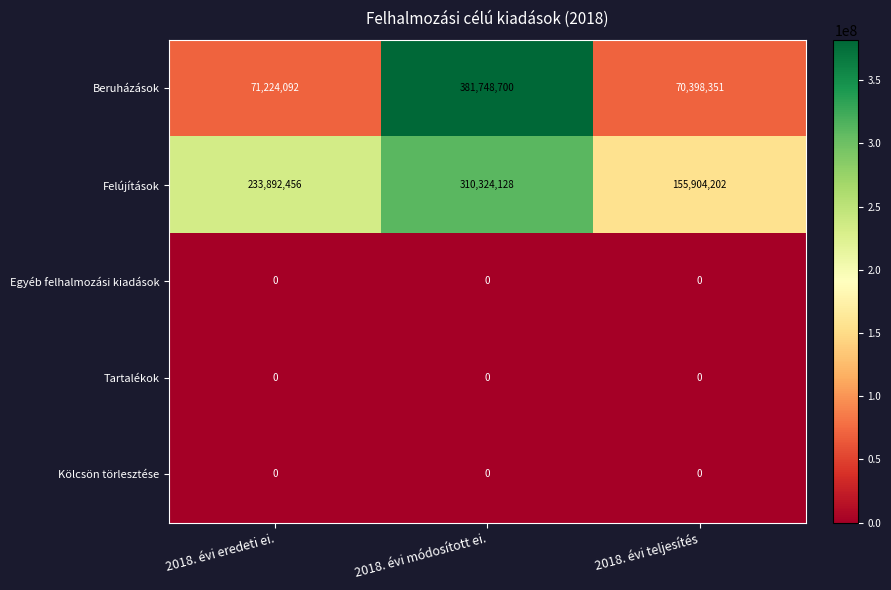

List the labels in order of Felújítások value, largest first.

2018. évi módosított ei., 2018. évi eredeti ei., 2018. évi teljesítés